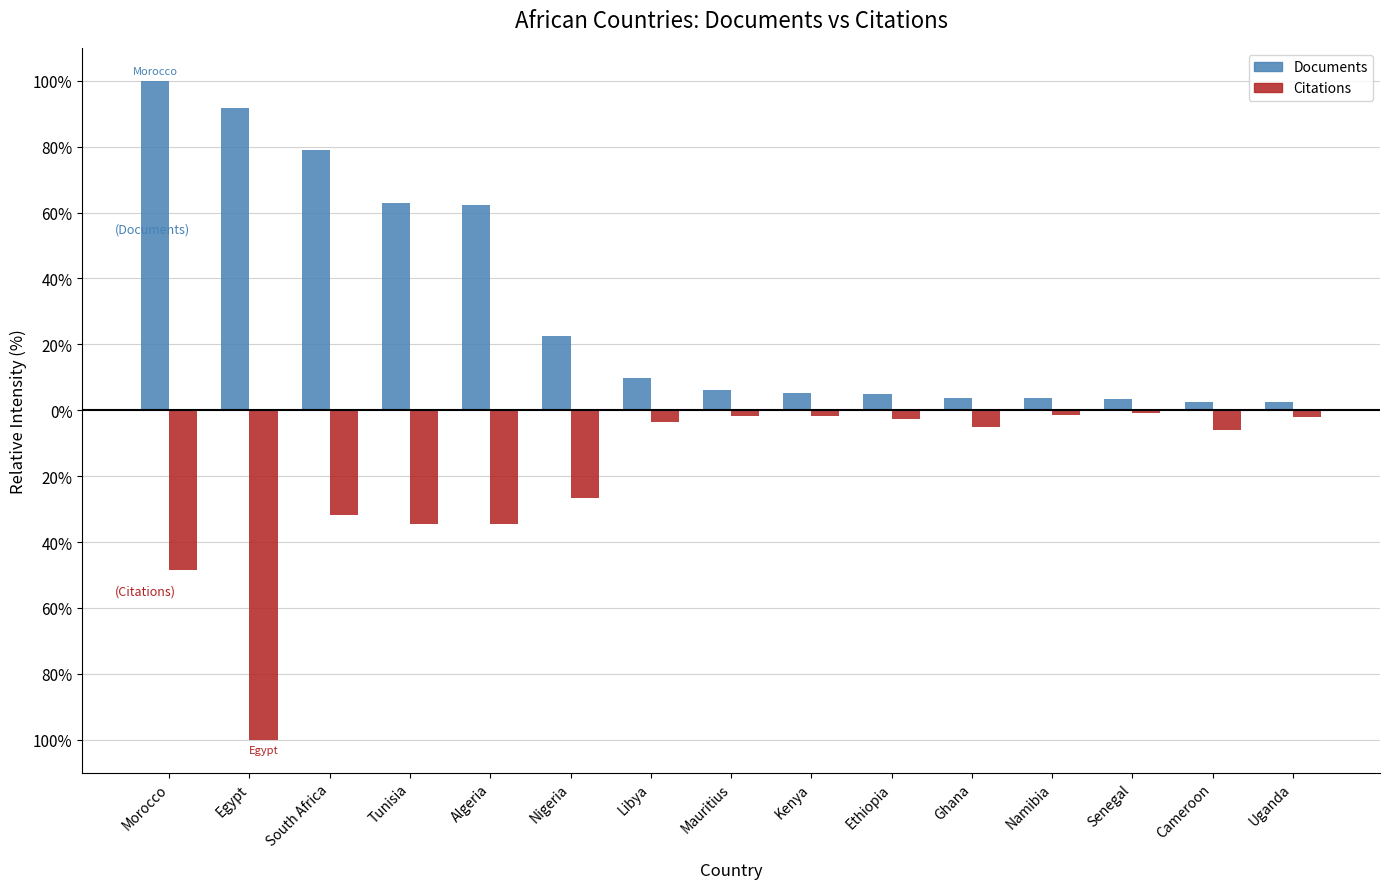

List the labels in order of Documents value, smallest first.

Cameroon, Uganda, Senegal, Namibia, Ghana, Ethiopia, Kenya, Mauritius, Libya, Nigeria, Algeria, Tunisia, South Africa, Egypt, Morocco